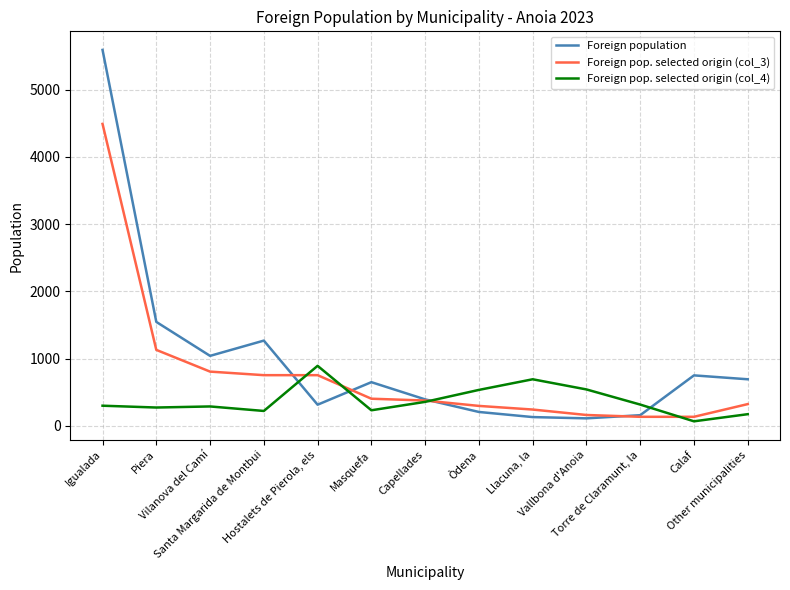

Rank the categories by Foreign pop. selected origin (col_4) value from highest to lowest.

Hostalets de Pierola, els, Llacuna, la, Vallbona d'Anoia, Òdena, Capellades, Torre de Claramunt, la, Igualada, Vilanova del Camí, Piera, Masquefa, Santa Margarida de Montbui, Other municipalities, Calaf